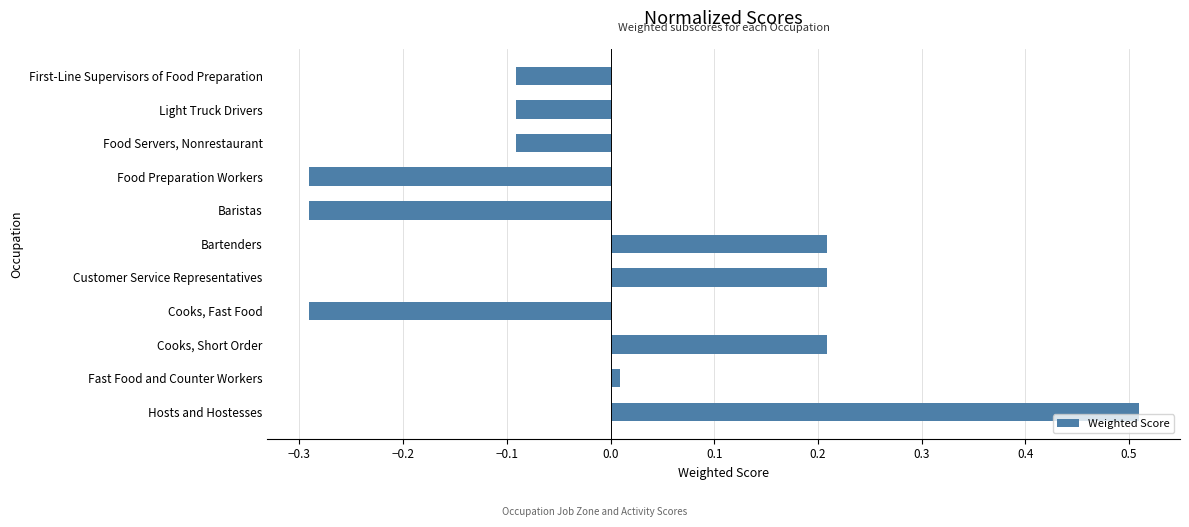

How many values are below zero?

6